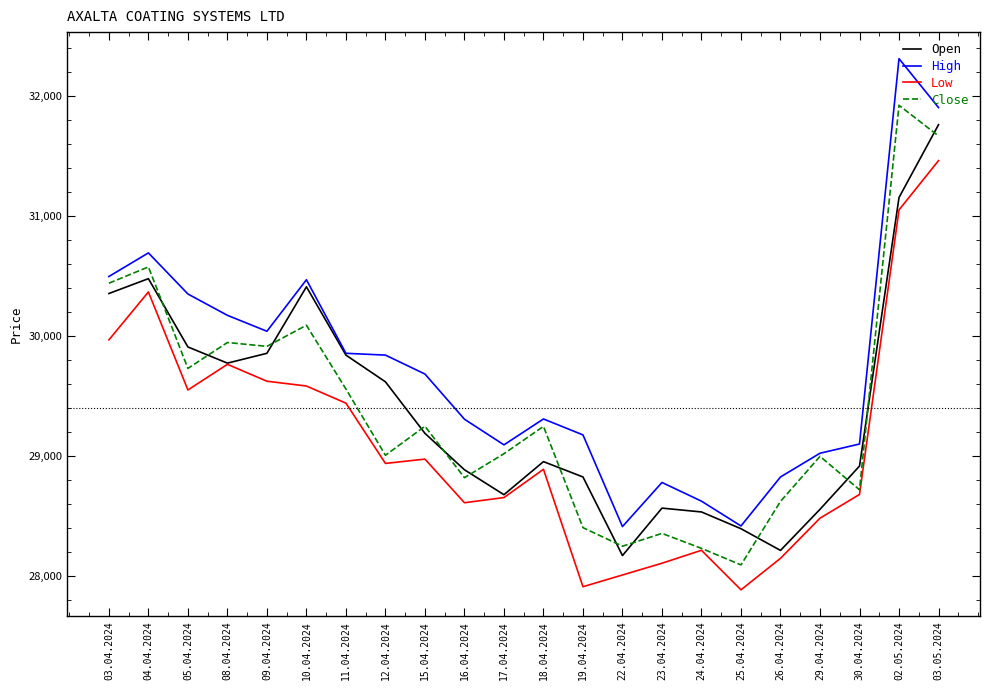

Is it true that Low equals 15764 at 17.04.2024?

False